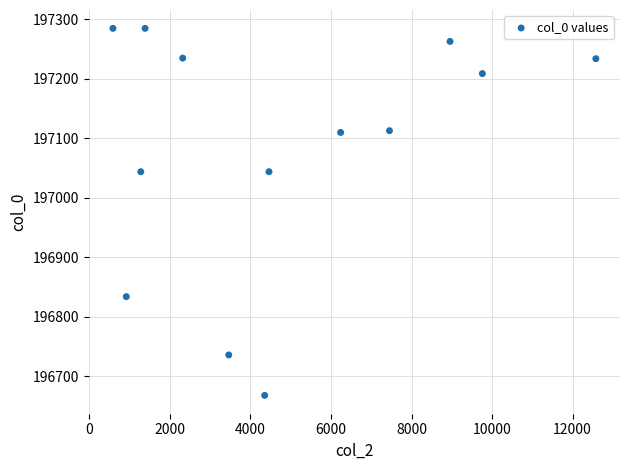

What is the range of X values (max minus min)?

11993